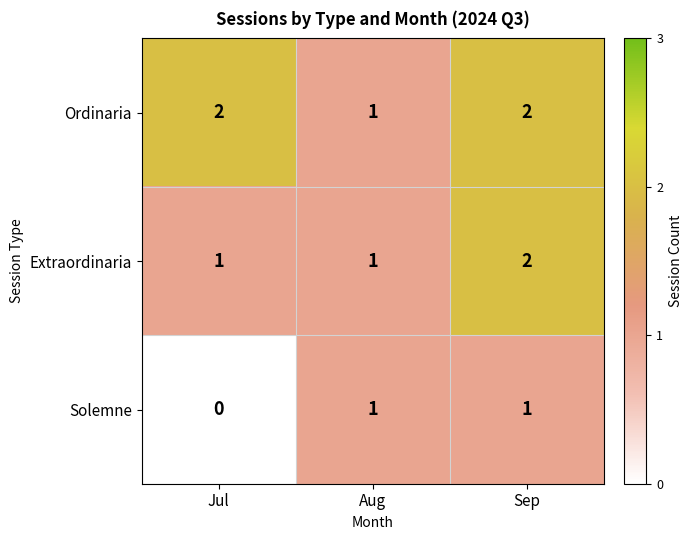

Rank the series by their average value, from lowest to highest.

Solemne, Extraordinaria, Ordinaria